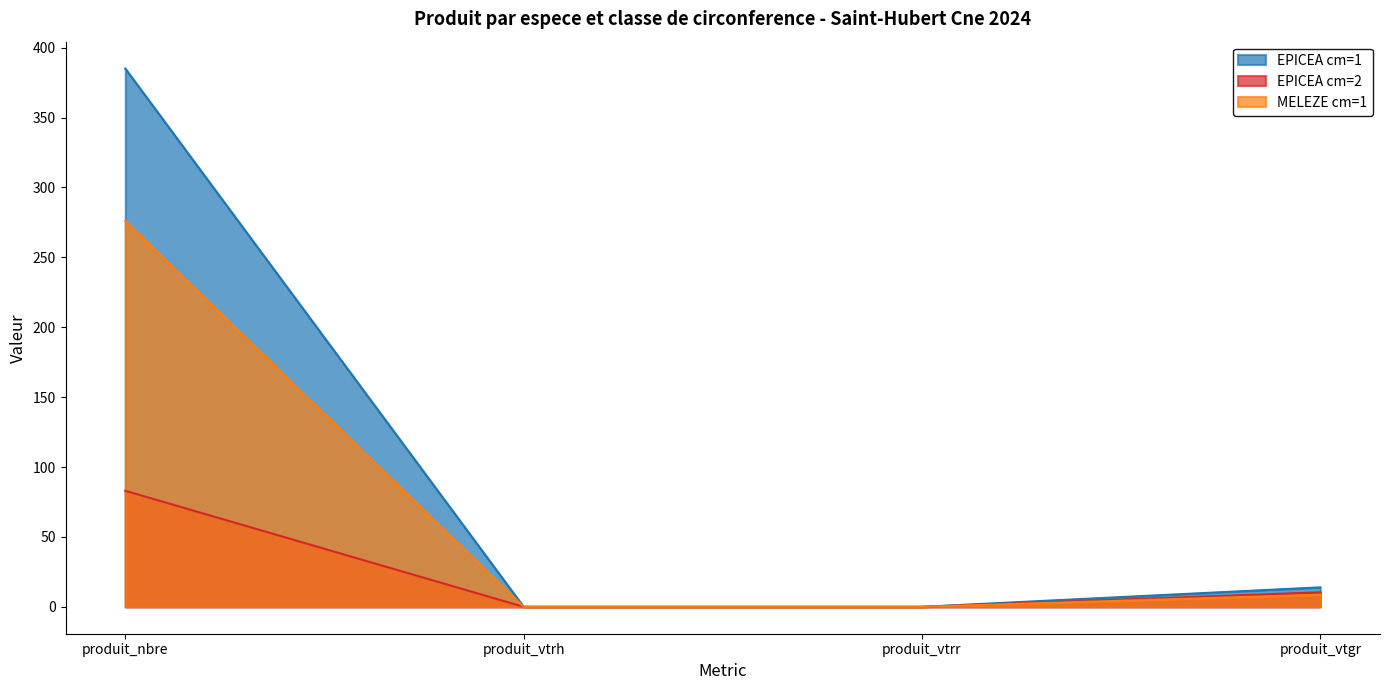

What are all the series names shown in the legend?

EPICEA cm=1, EPICEA cm=2, MELEZE cm=1